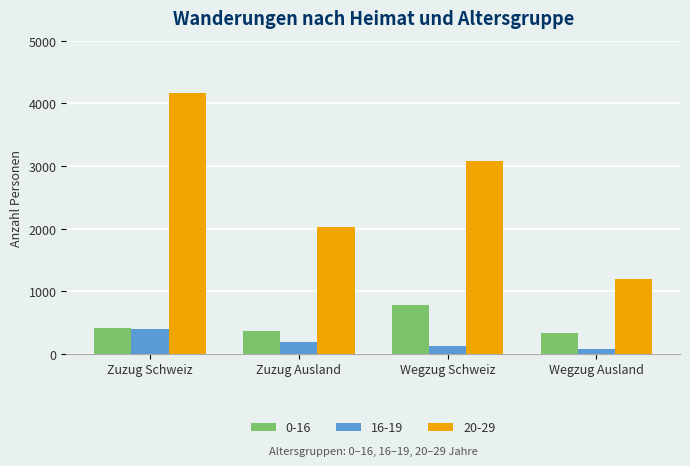

Which series has the largest total across all categories?

20-29